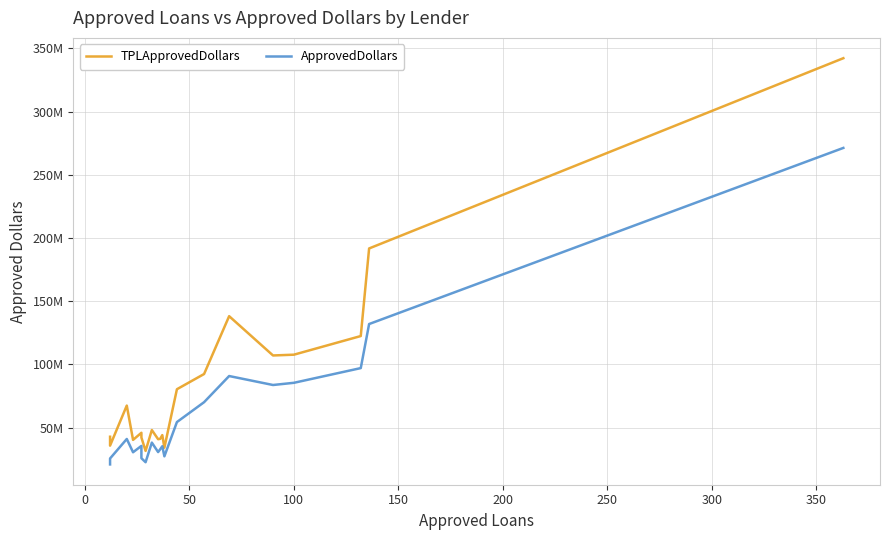

Which series has the largest range (max minus min)?

TPLApprovedDollars